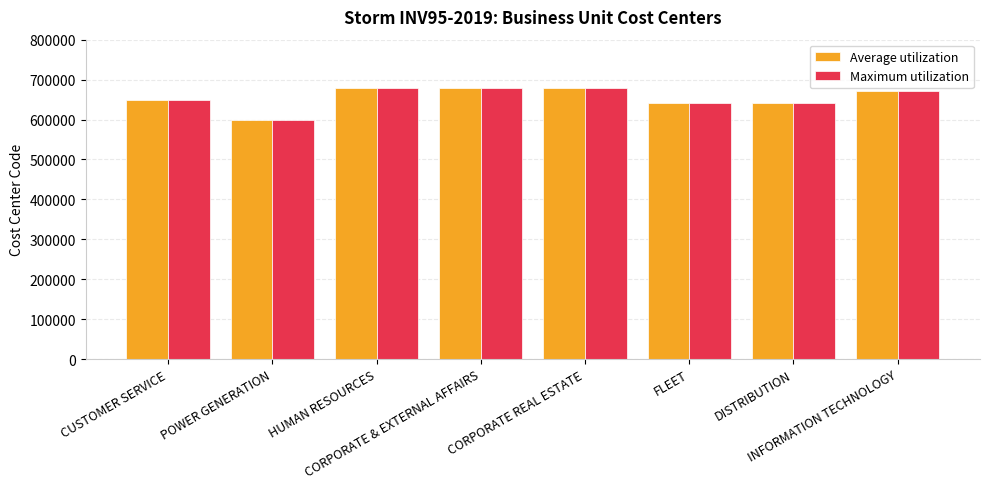

What is the approximate value of Maximum utilization at POWER GENERATION, to the nearest 10?

600000